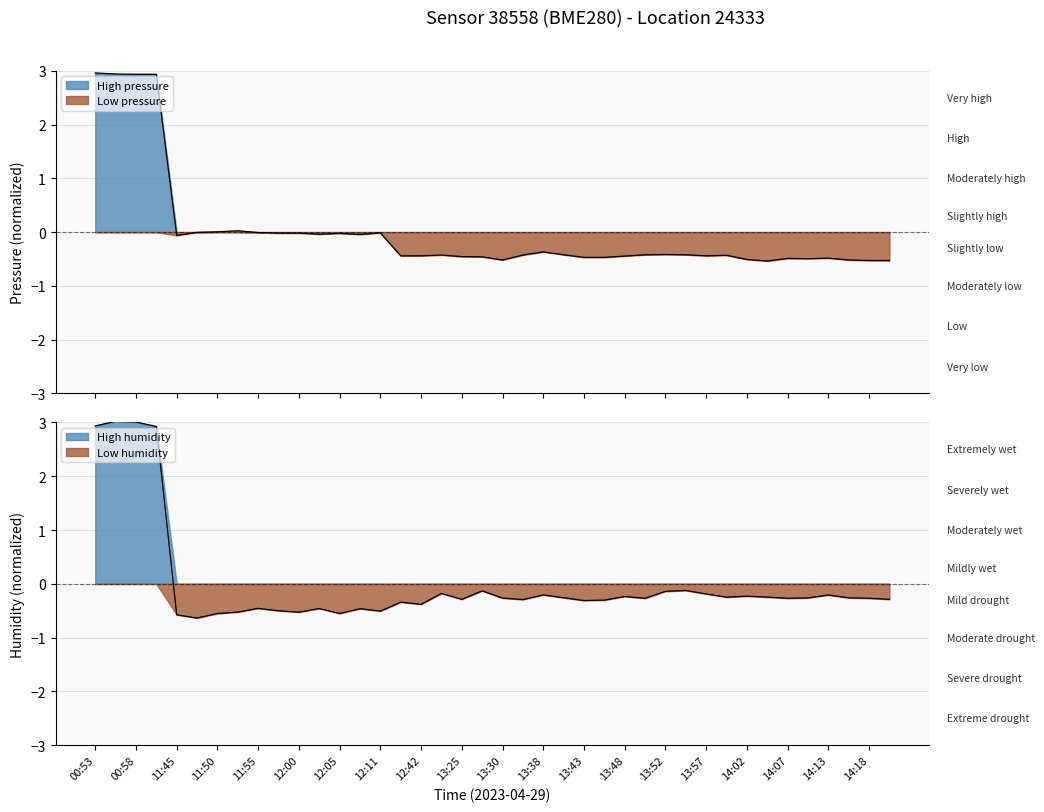

Between 13 and 30, which series saw the biggest shift?

pressure